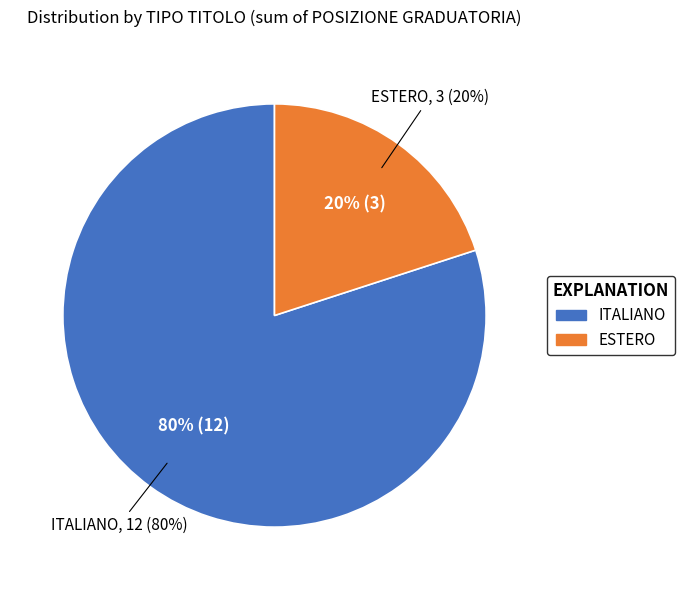

Rank the categories by value from highest to lowest.

ITALIANO, ESTERO